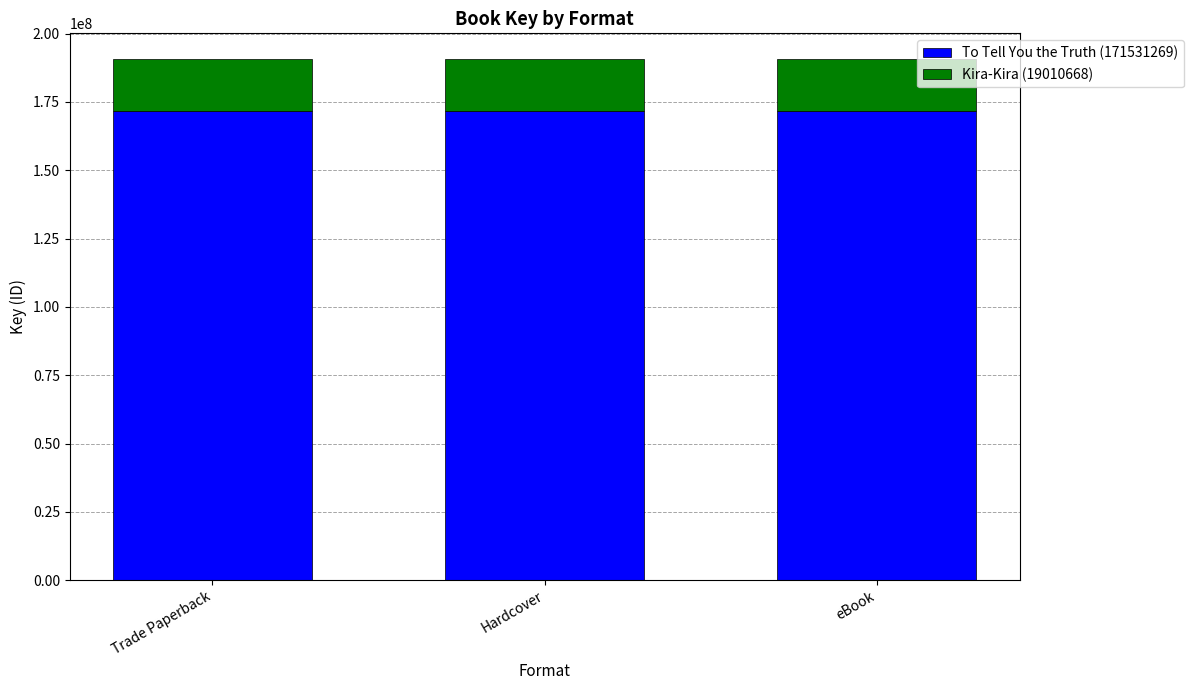

The value of To Tell You the Truth (171531269) at Hardcover is 171531269. True or false?

True